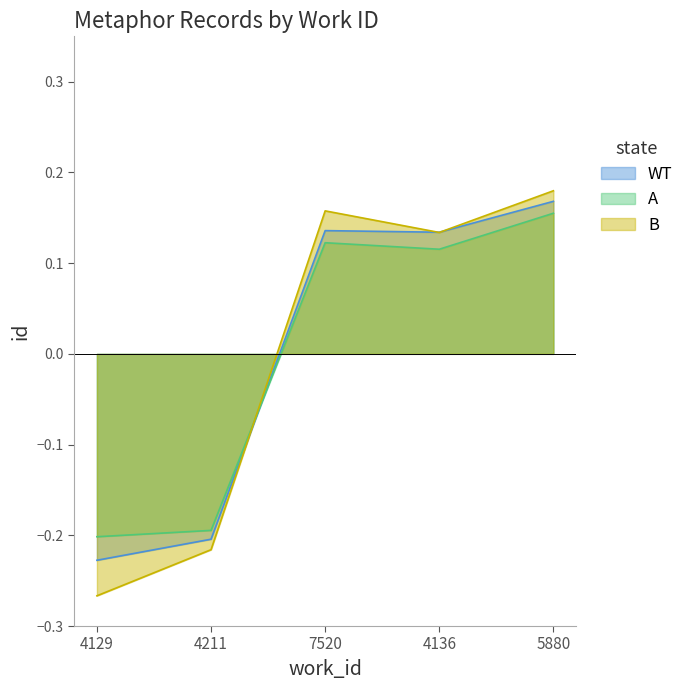

Which series ends up on top after the final intersection of WT and B?

B